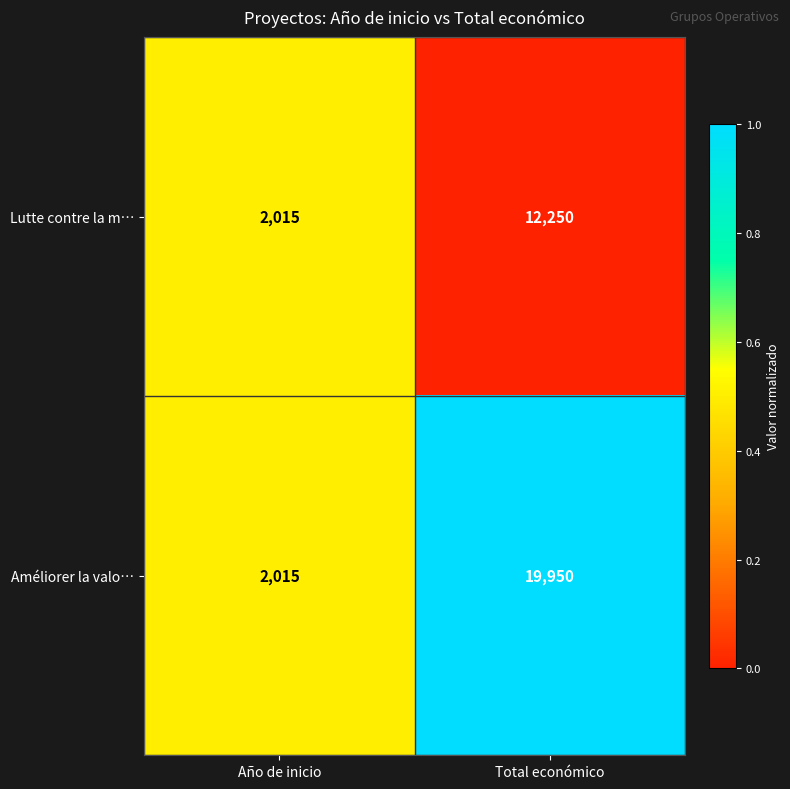

What is the approximate value of Améliorer la valo… at Total económico?

19950